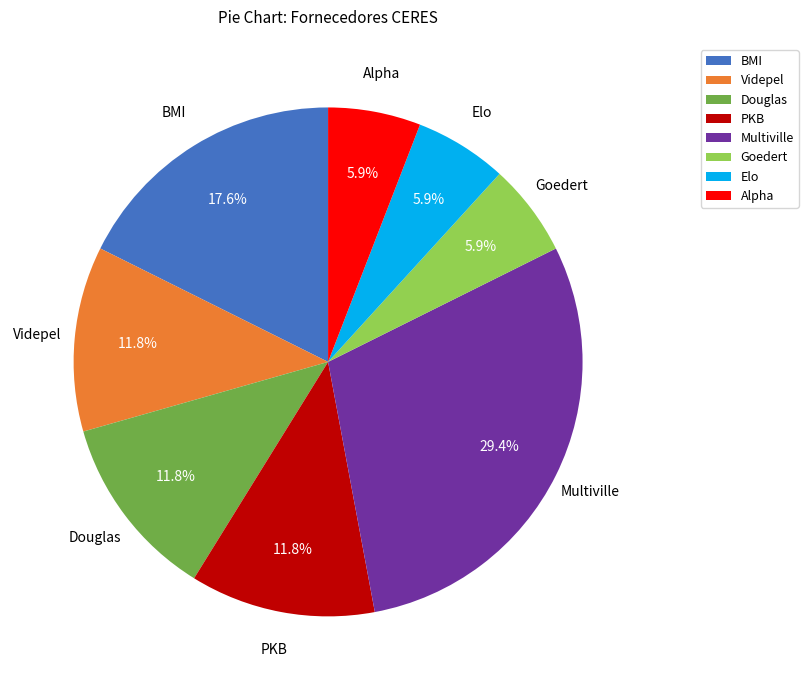

Does Elo account for over 50% of the chart?

No